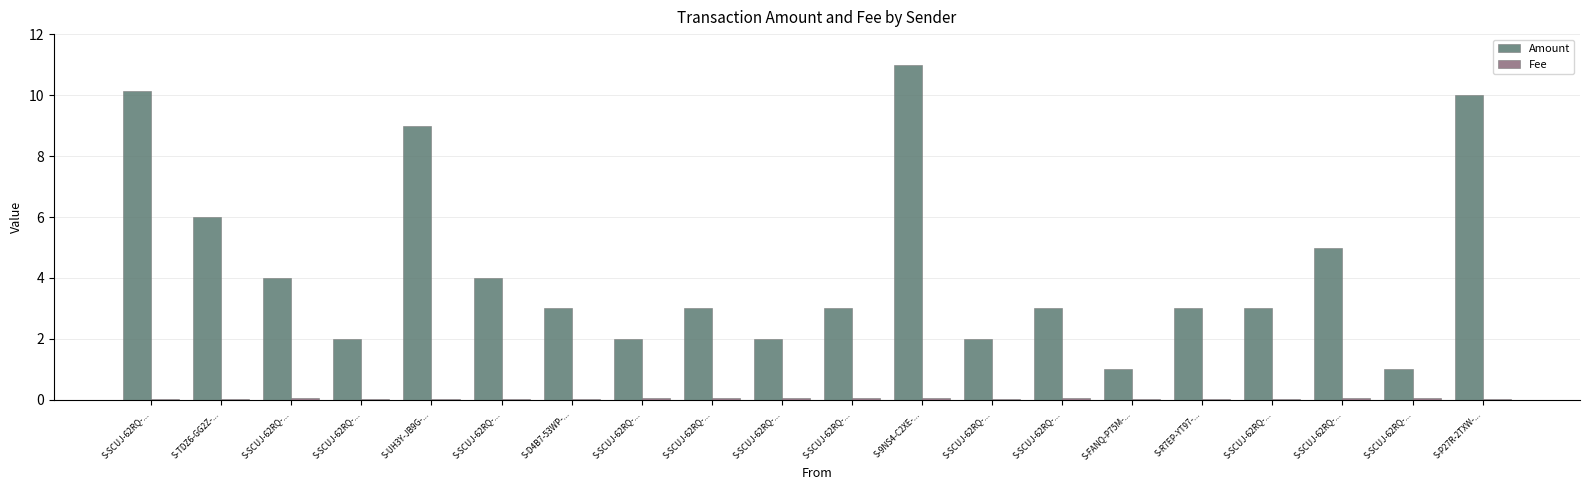

Does the chart contain stacked bars?

No